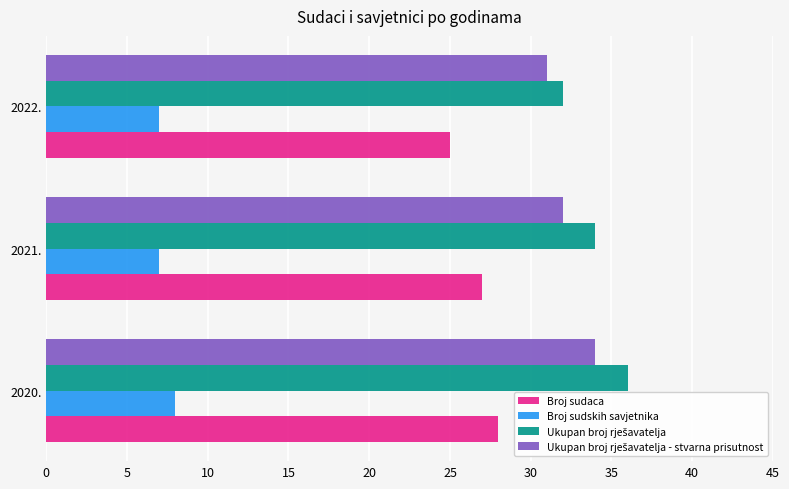

Which label corresponds to the largest value in the chart?

2020.